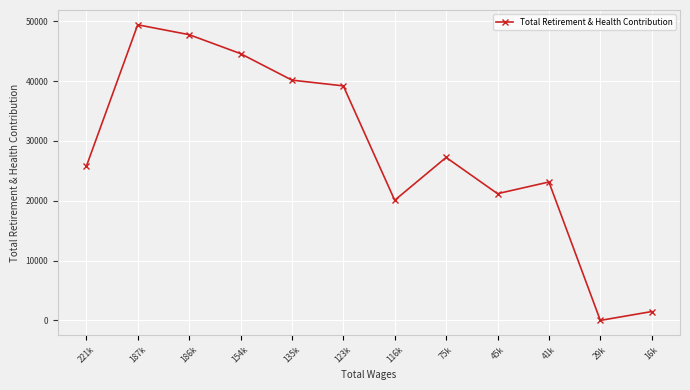

Which label corresponds to the largest value in the chart?

187k